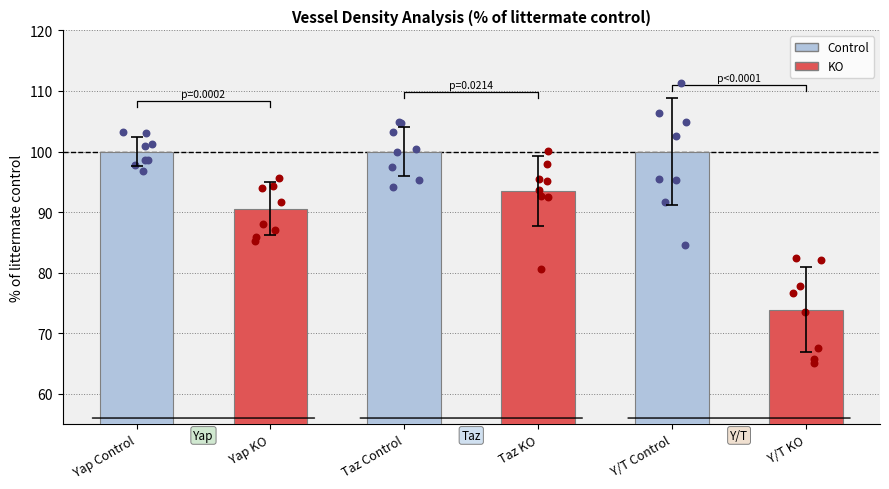

Which has a higher value, Yap Control or Taz Control?

Yap Control